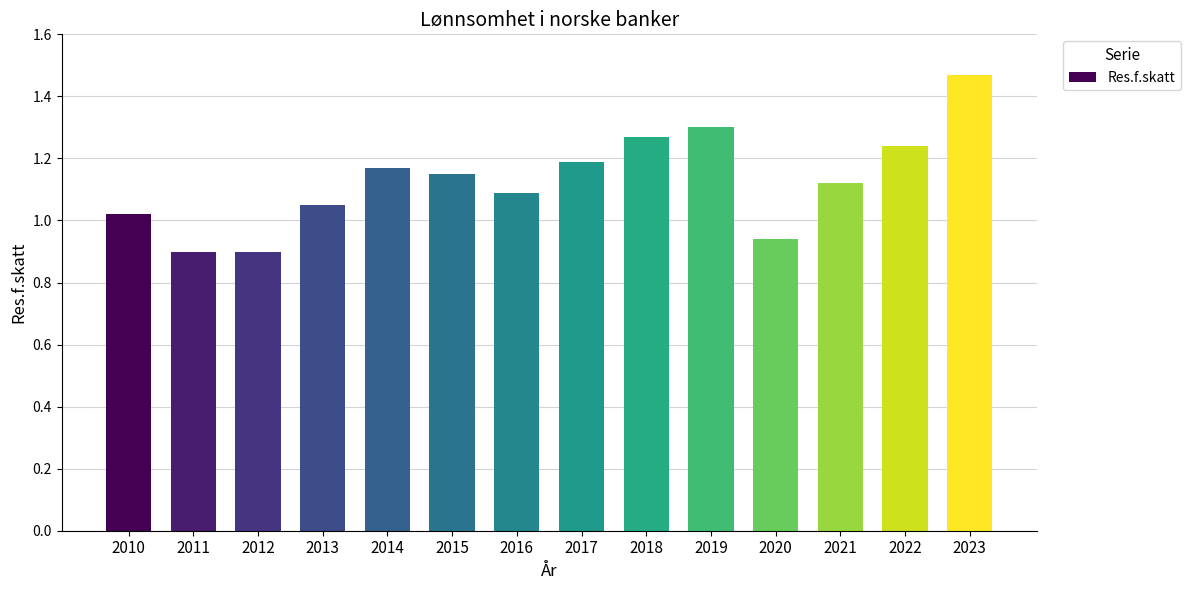

At which category does the chart reach its peak across all series?

2023